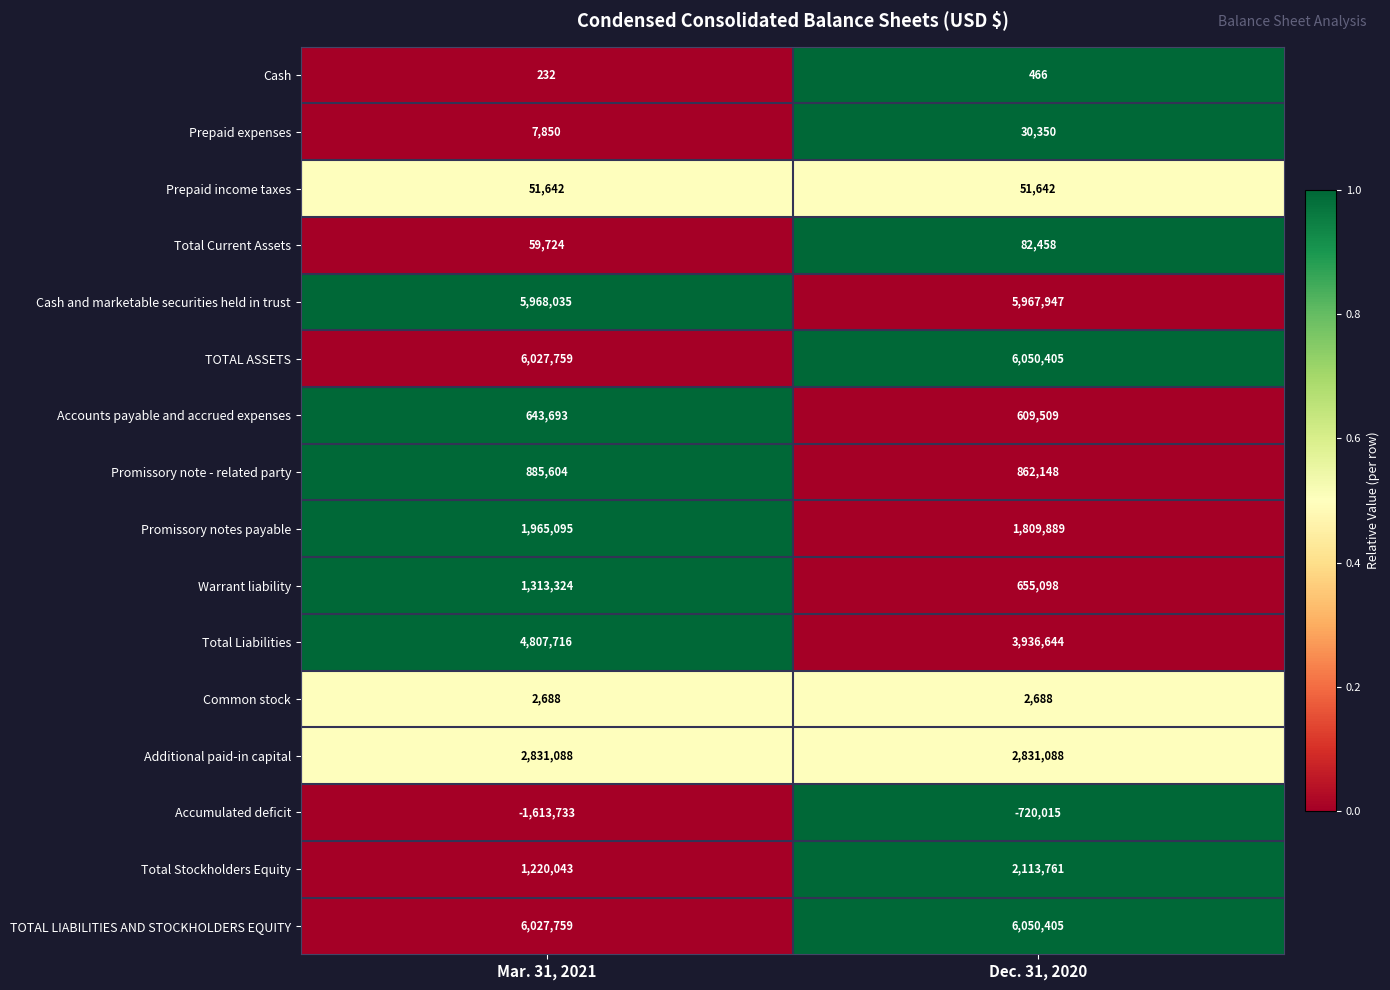

True or false: Accounts payable and accrued expenses has a value of 184827 at Mar. 31, 2021.

False